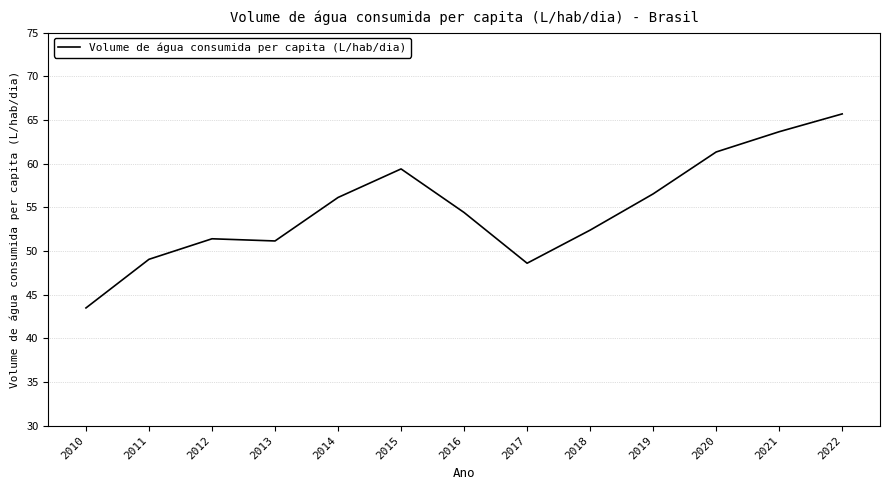

What is the difference between the maximum and minimum values?

22.2